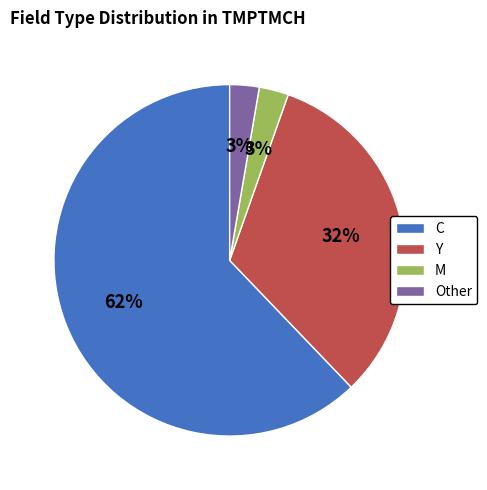

True or false: Y accounts for 32% of the total.

True